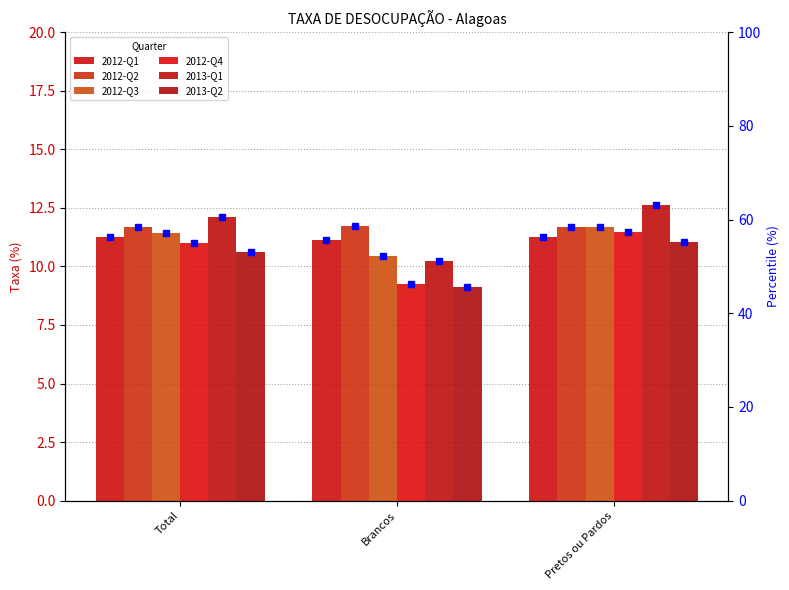

Reading left to right, extract all data points from this chart.

2012-Q1: Total=11.3	Brancos=11.1	Pretos ou Pardos=11.2
2012-Q2: Total=11.7	Brancos=11.7	Pretos ou Pardos=11.7
2012-Q3: Total=11.4	Brancos=10.5	Pretos ou Pardos=11.7
2012-Q4: Total=11.0	Brancos=9.3	Pretos ou Pardos=11.5
2013-Q1: Total=12.1	Brancos=10.2	Pretos ou Pardos=12.6
2013-Q2: Total=10.6	Brancos=9.1	Pretos ou Pardos=11.0